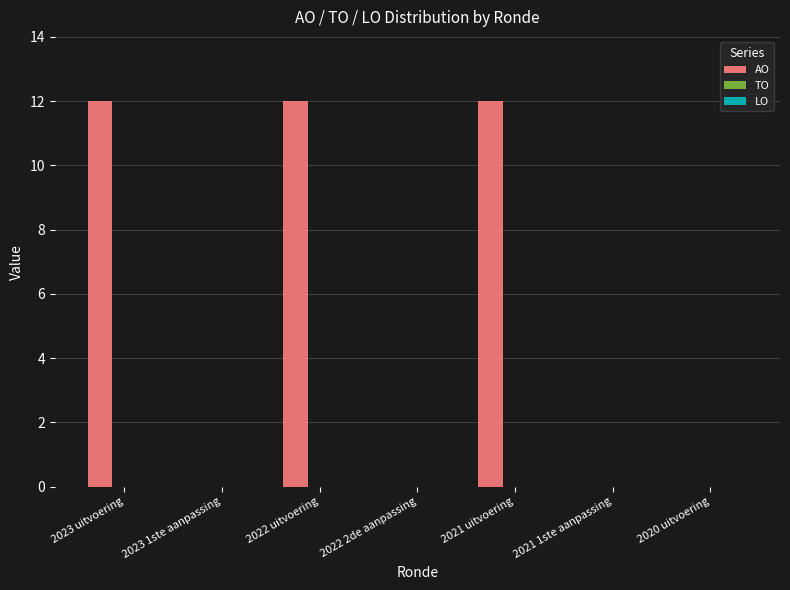

Are the bars horizontal?

No